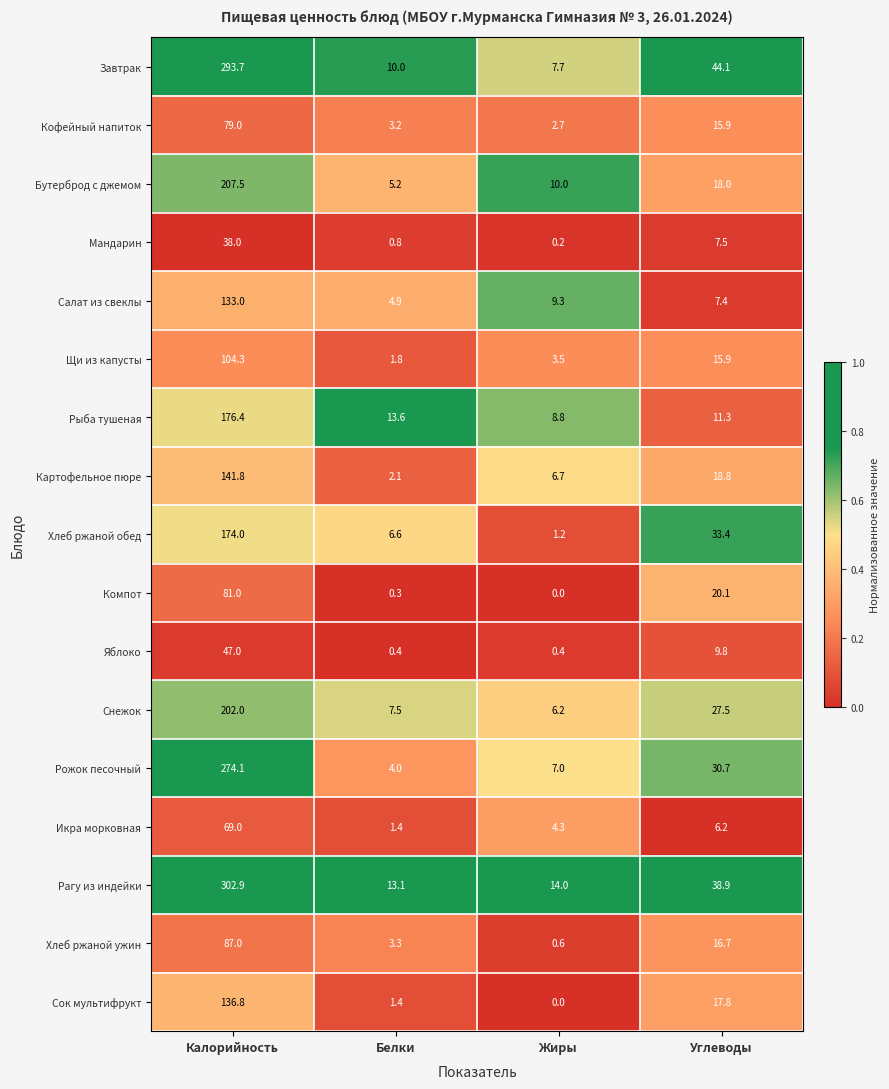

Rank the series by their maximum value, from highest to lowest.

Рагу из индейки, Завтрак, Рожок песочный, Бутерброд с джемом, Снежок, Рыба тушеная, Хлеб ржаной обед, Картофельное пюре, Сок мультифрукт, Салат из свеклы, Щи из капусты, Хлеб ржаной ужин, Компот, Кофейный напиток, Икра морковная, Яблоко, Мандарин